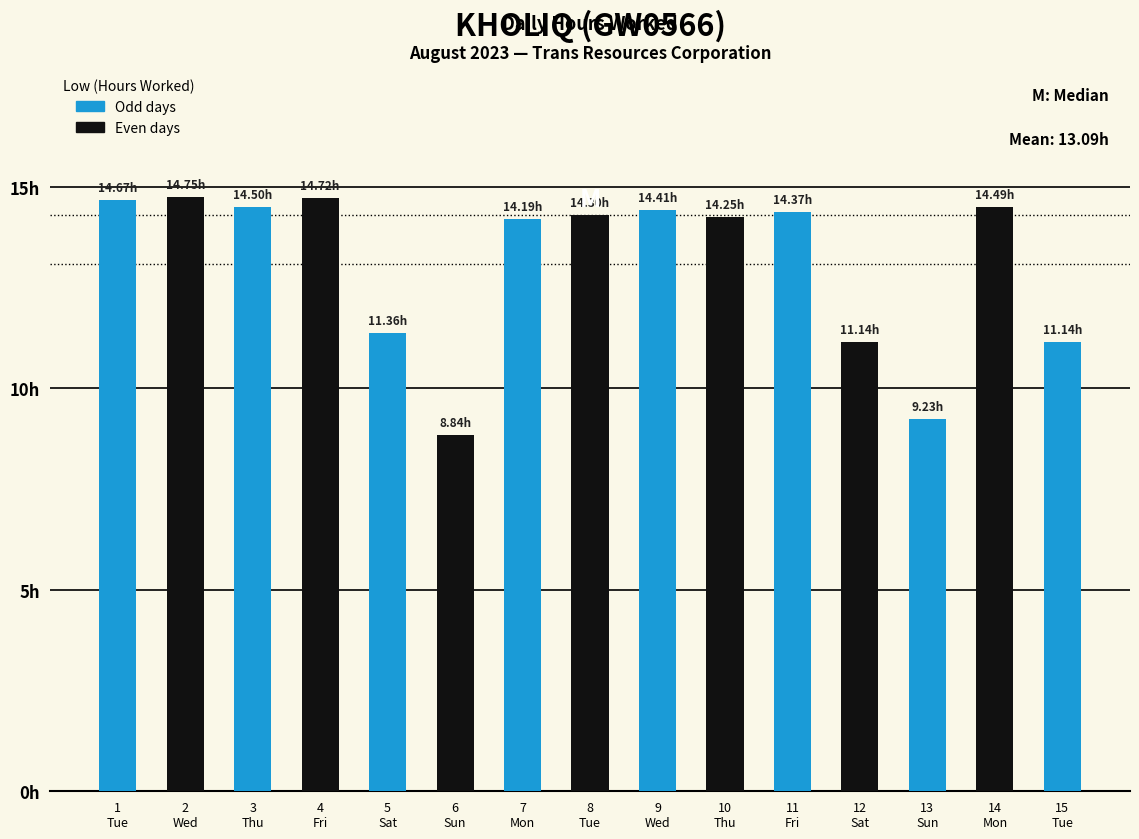

What is the greatest value displayed?

14.8